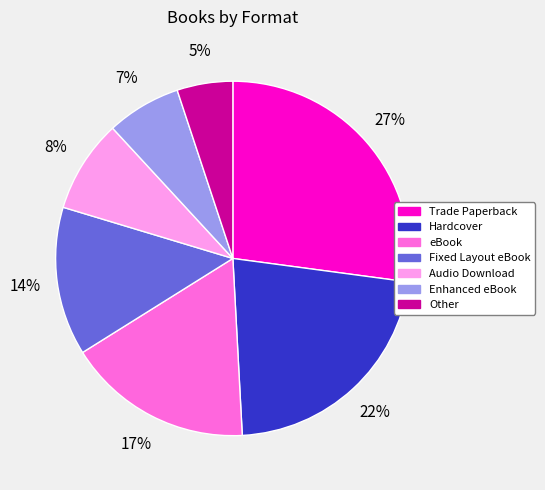

Does Enhanced eBook account for over 50% of the chart?

No